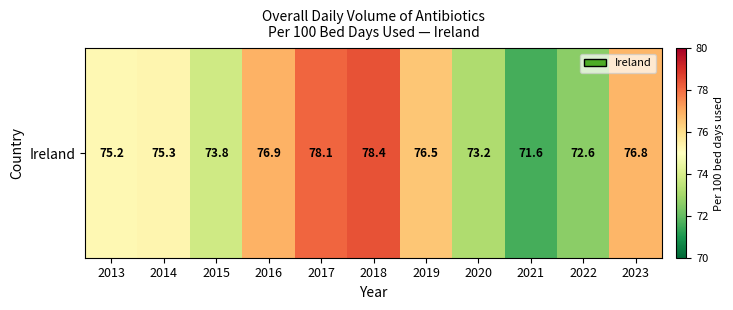

What is the change in value from 2015 to 2016?

+3.1